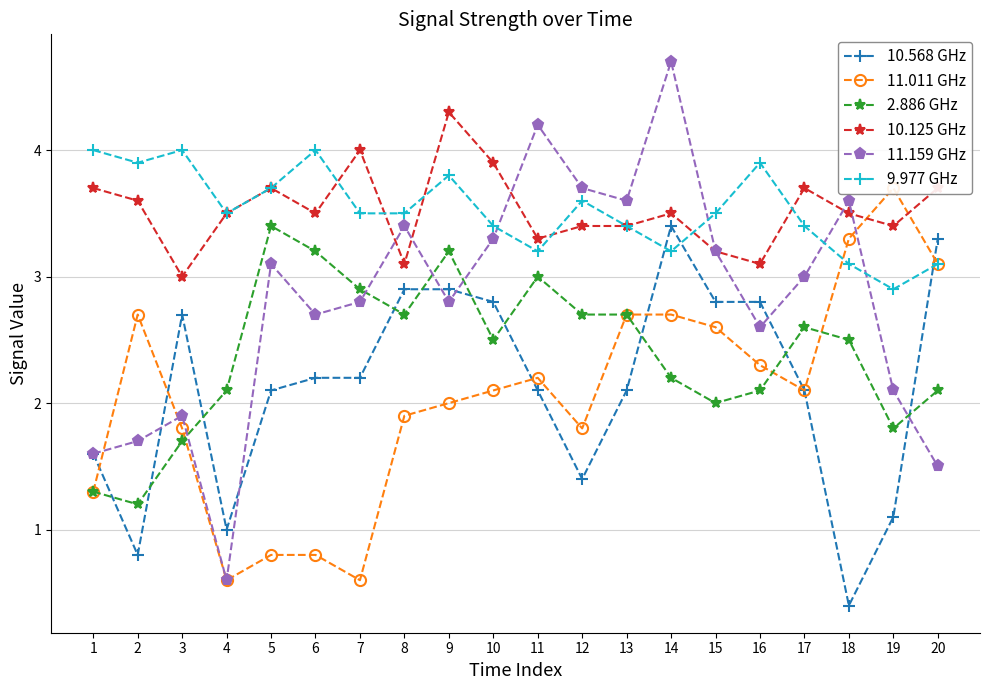

Between 9 and 17, which series saw the biggest shift?

10.568 GHz